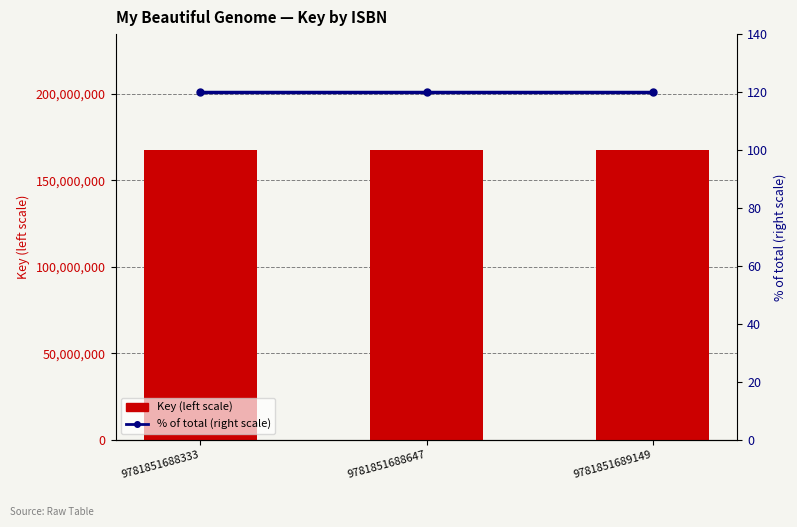

At which category does the chart reach its peak across all series?

9781851688333